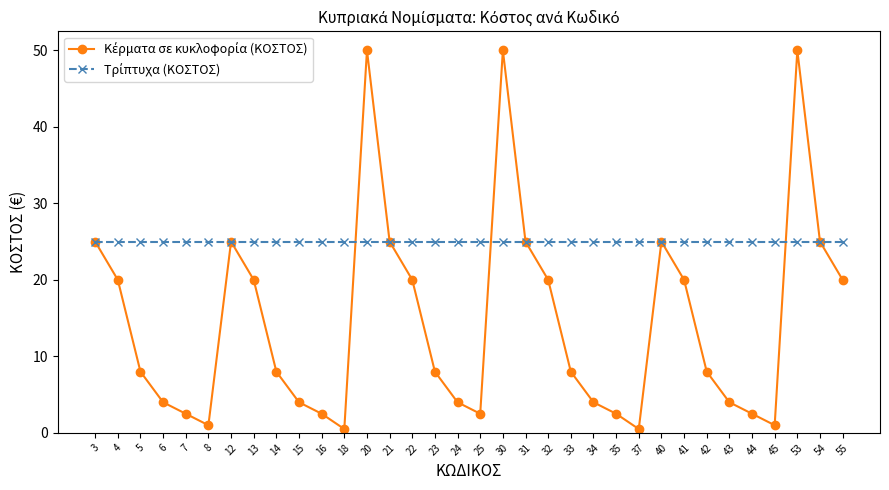

What is the greatest value displayed?

50.0